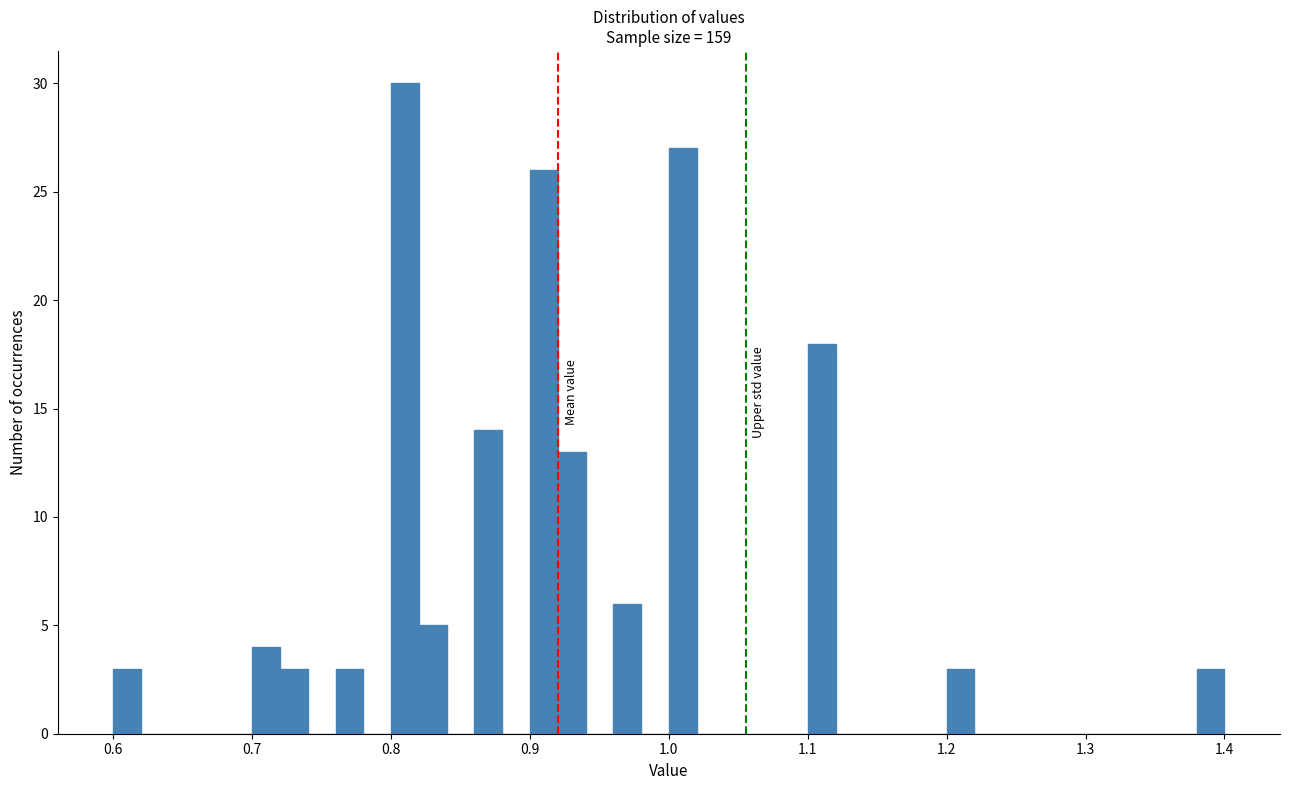

Read against the x-axis, roughly where is the centre of the tallest bar?

0.81